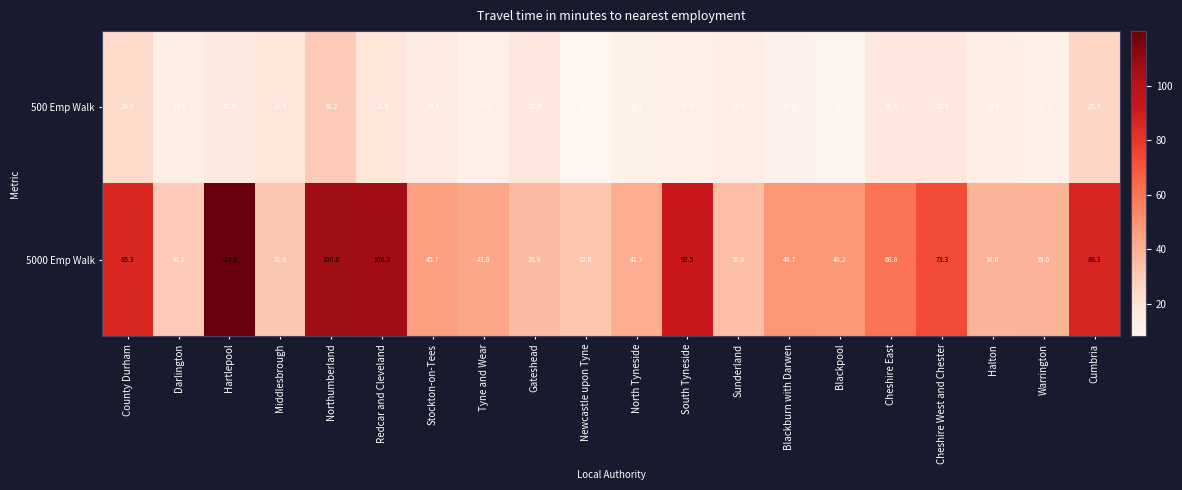

The 500 Emp Walk series shows 11.9 at South Tyneside. True or false?

True